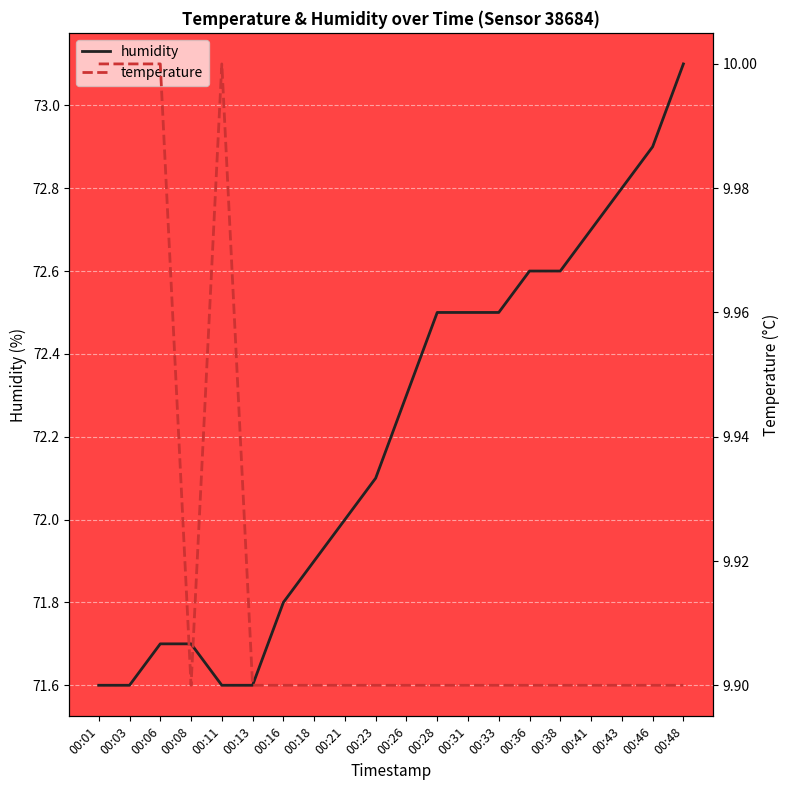

Rank the series by their maximum value, from lowest to highest.

temperature, humidity